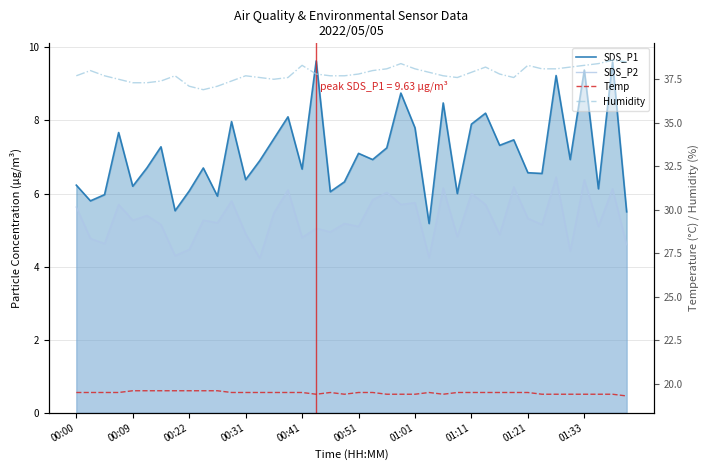

Which series has the widest spread of values?

SDS_P1